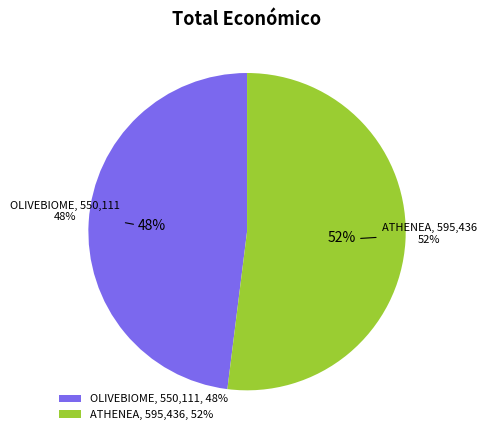

The Grupo Operativo ATHENEA slice represents 59% of the pie. True or false?

False